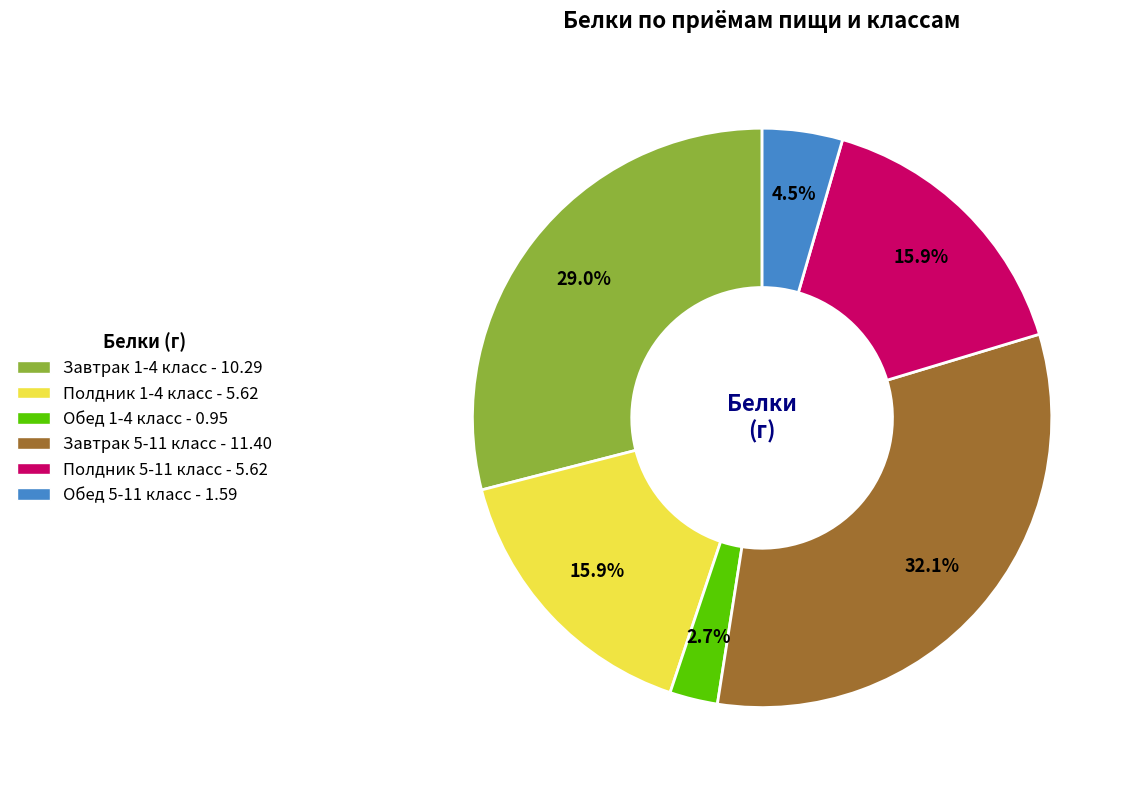

Count the number of slices in the pie.

6